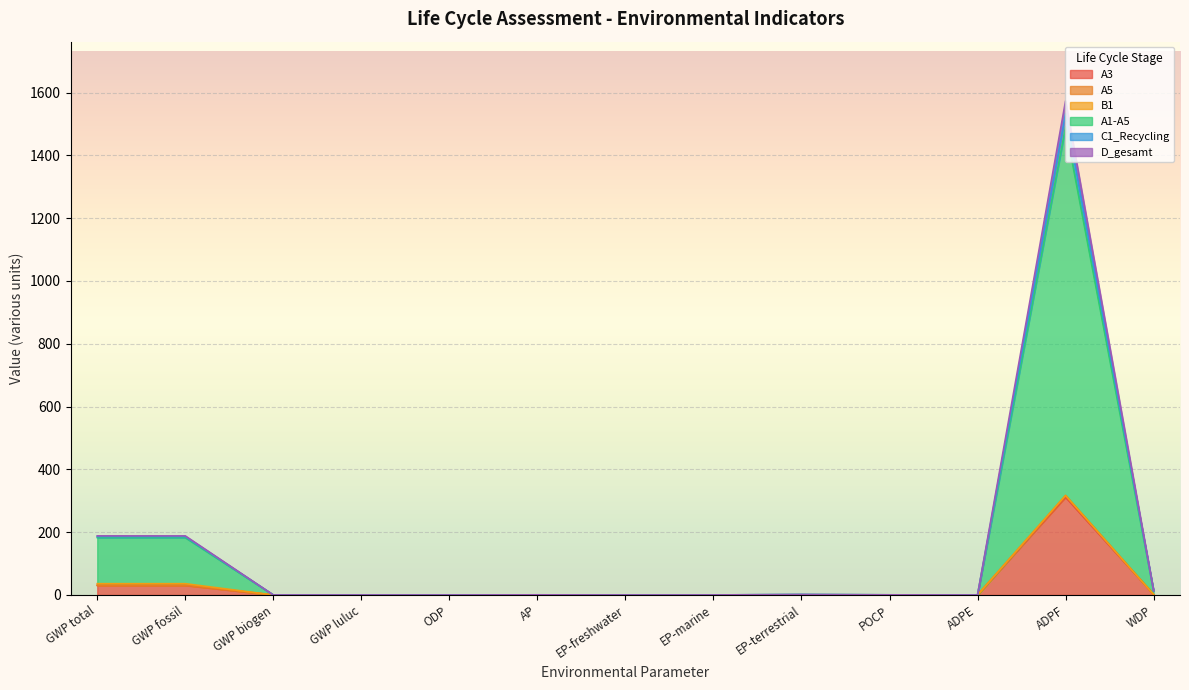

At which category is the sum across all series the highest?

ADPF